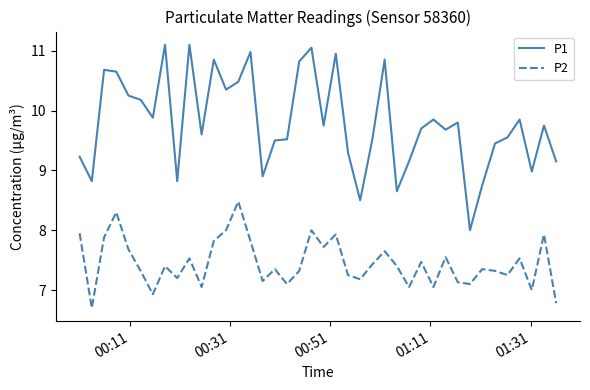

List the series in order of their overall mean, lowest first.

P2, P1